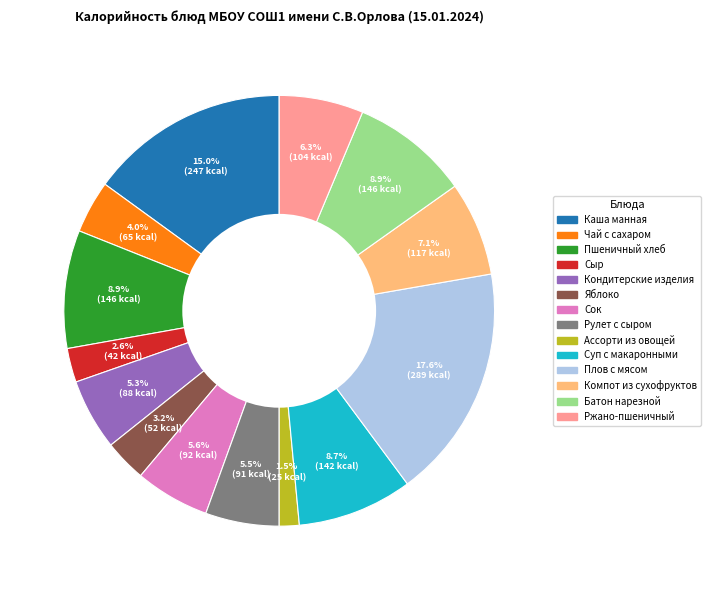

What percentage do Кондитерские изделия and Плов с мясом together represent?

22.9%